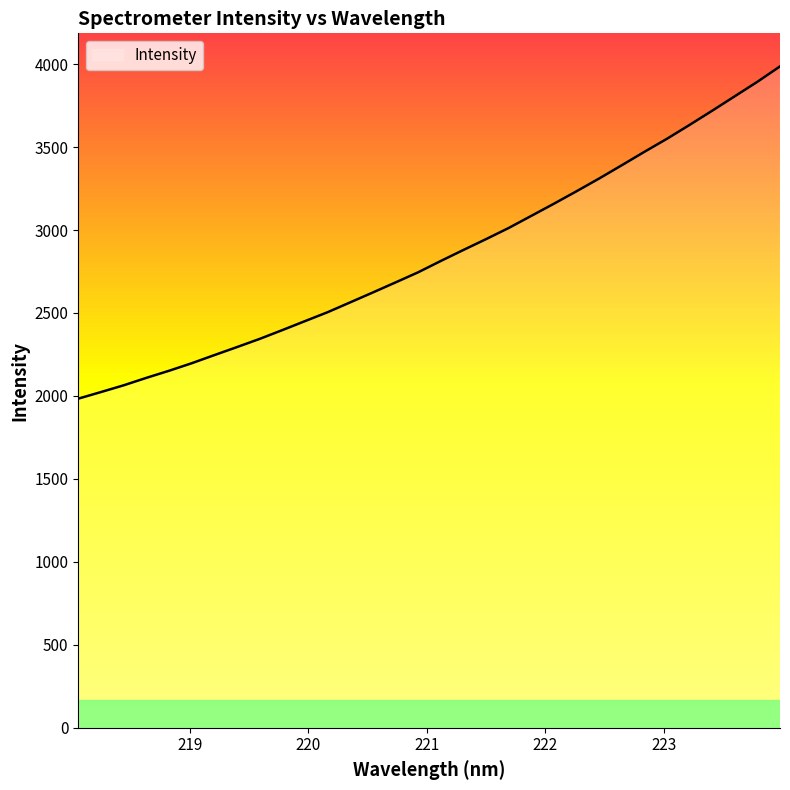

What is the greatest value displayed?

3986.0